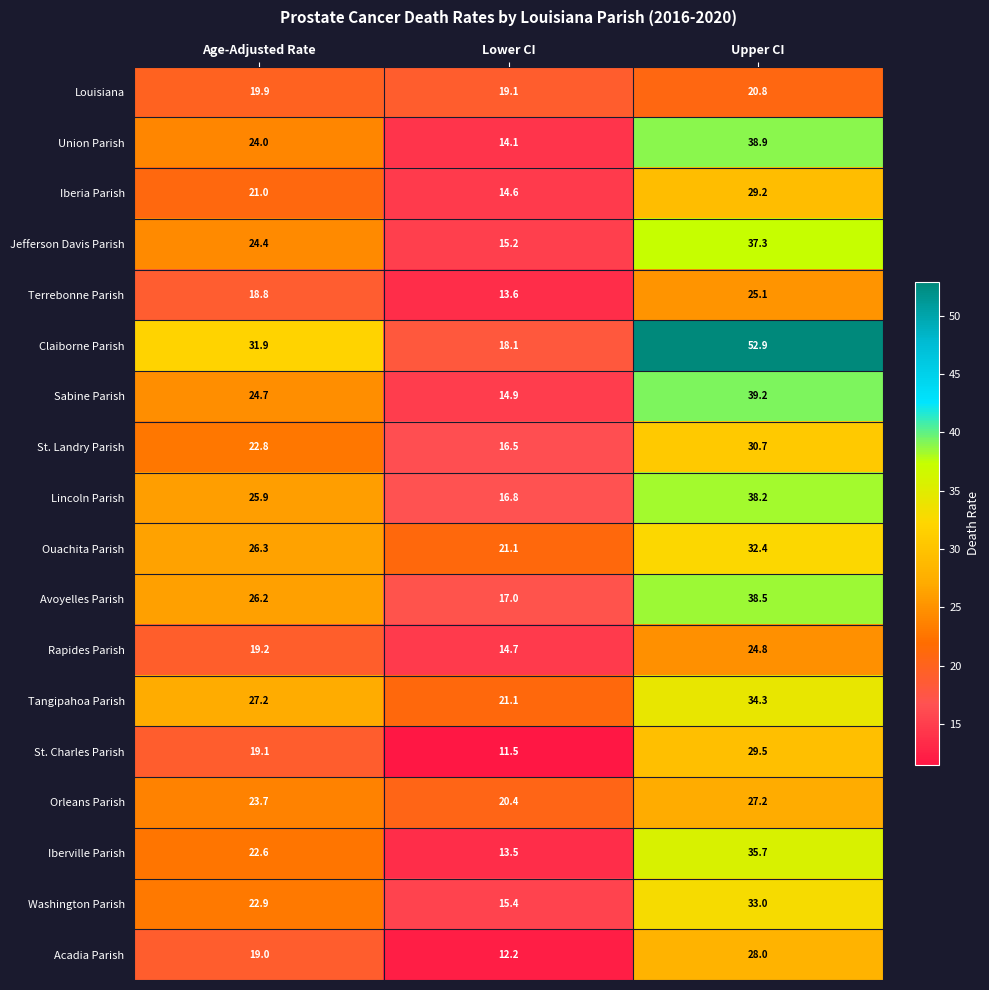

At which label is Jefferson Davis Parish closest to 26?

Age-Adjusted Rate